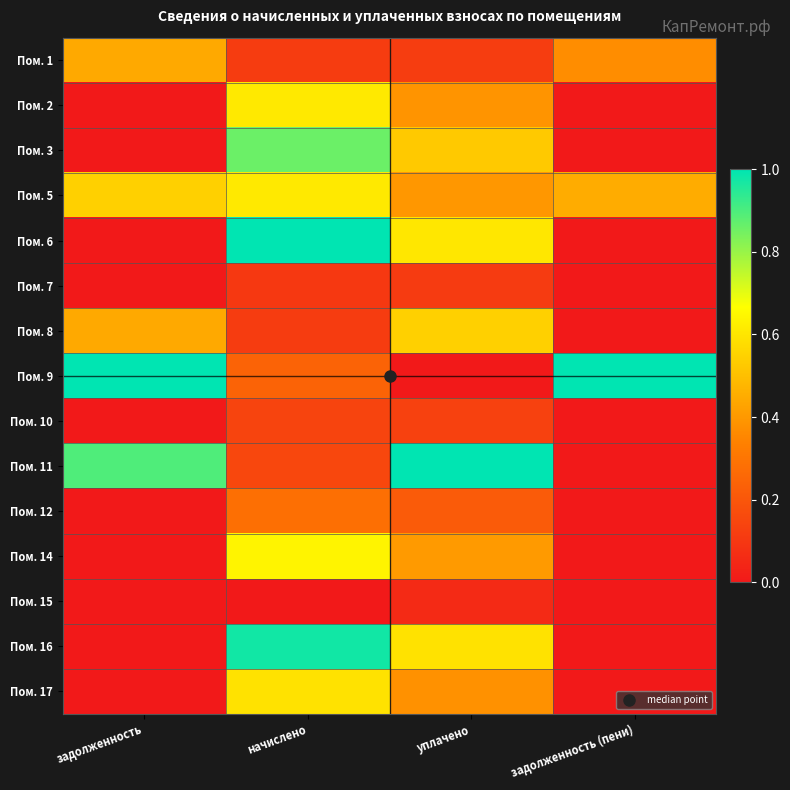

List the series in order of their peak value, lowest first.

Пом. 15, Пом. 7, Пом. 10, Пом. 12, Пом. 1, Пом. 8, Пом. 17, Пом. 2, Пом. 5, Пом. 14, Пом. 3, Пом. 16, Пом. 6, Пом. 9, Пом. 11